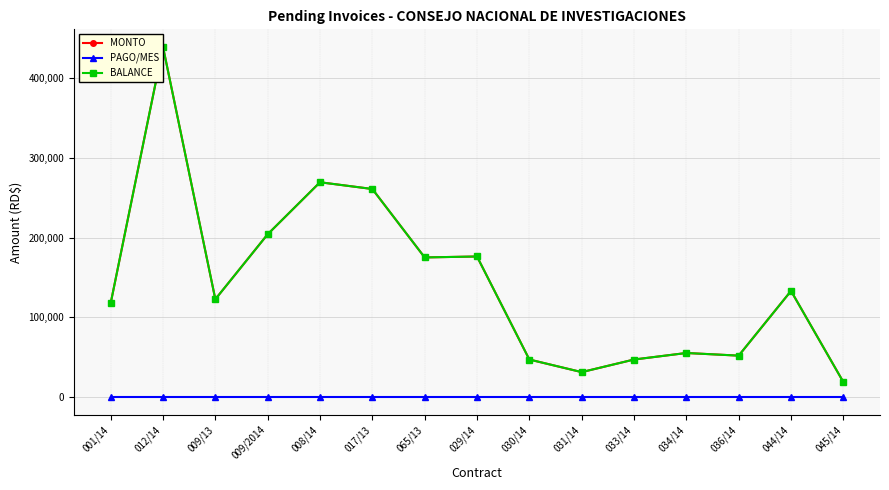

True or false: MONTO and BALANCE cross at least once.

False